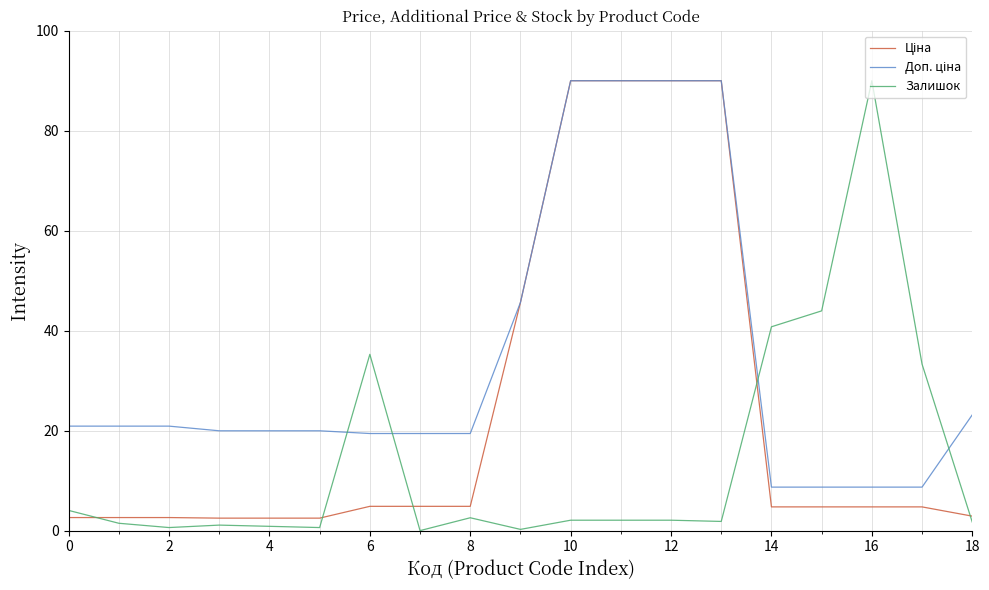

What is the greatest value displayed?

90.0